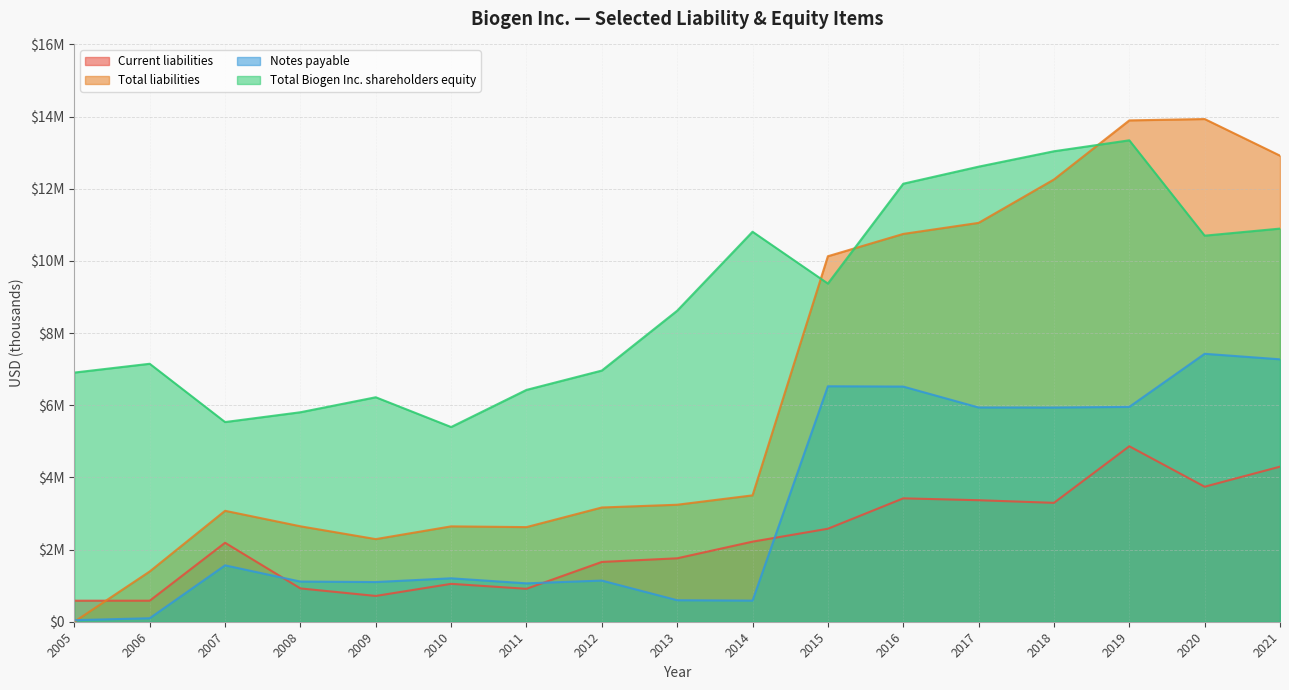

At which category does Current liabilities reach its first local peak?

2007